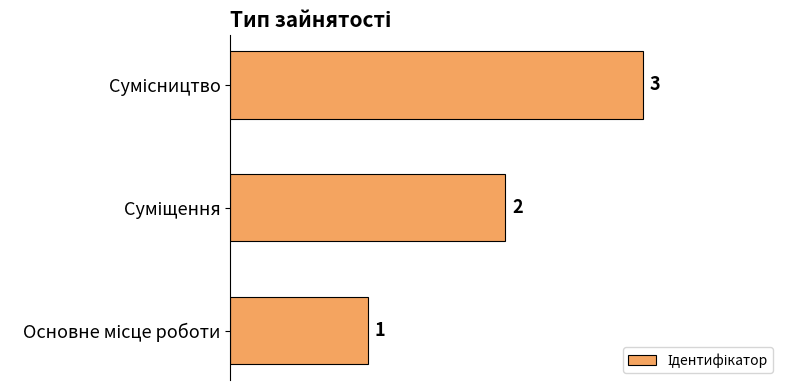

Count the values in the range 1 to 3.

3